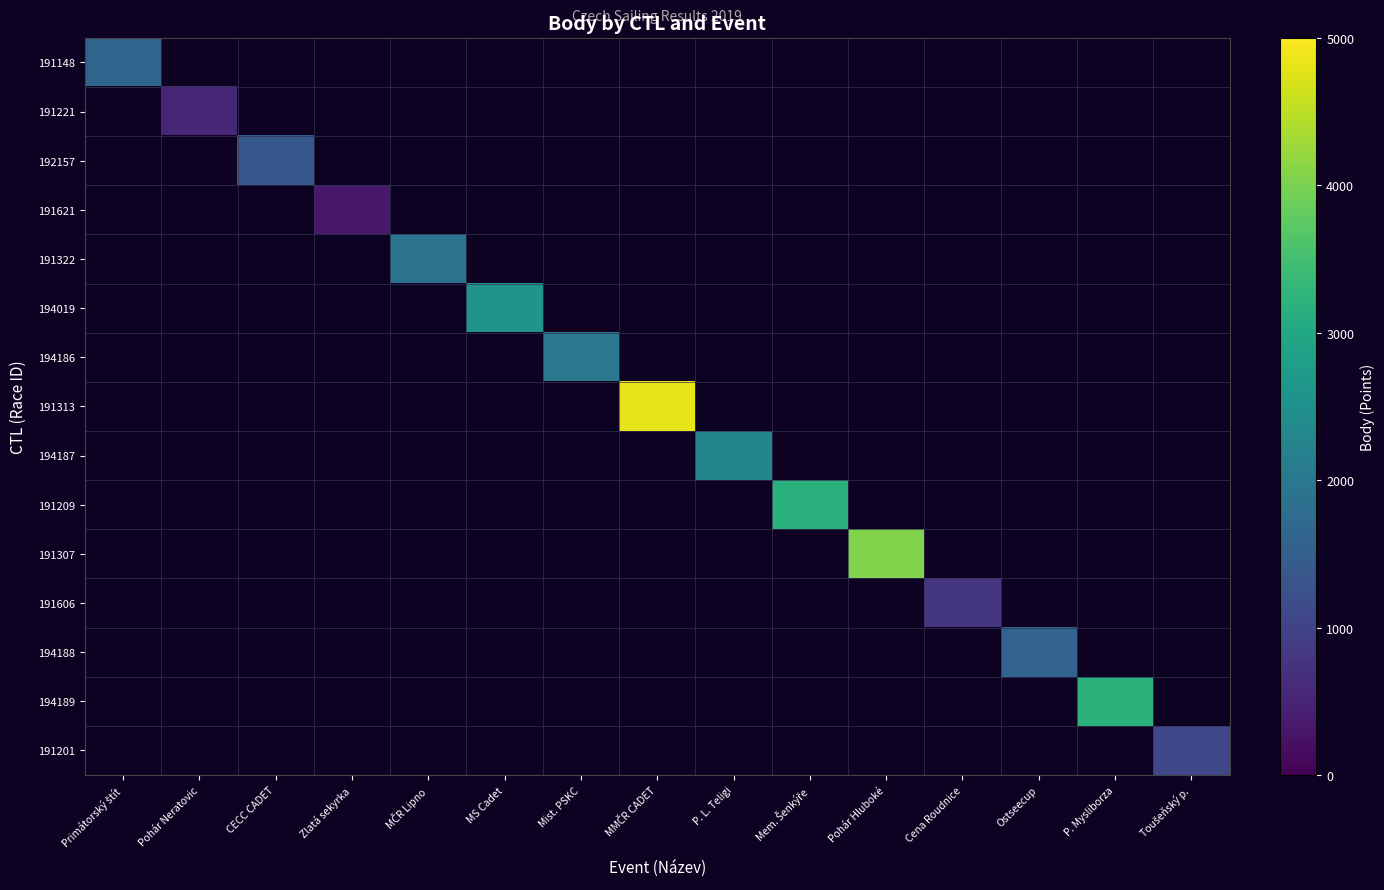

Count the number of categories in the chart.

15